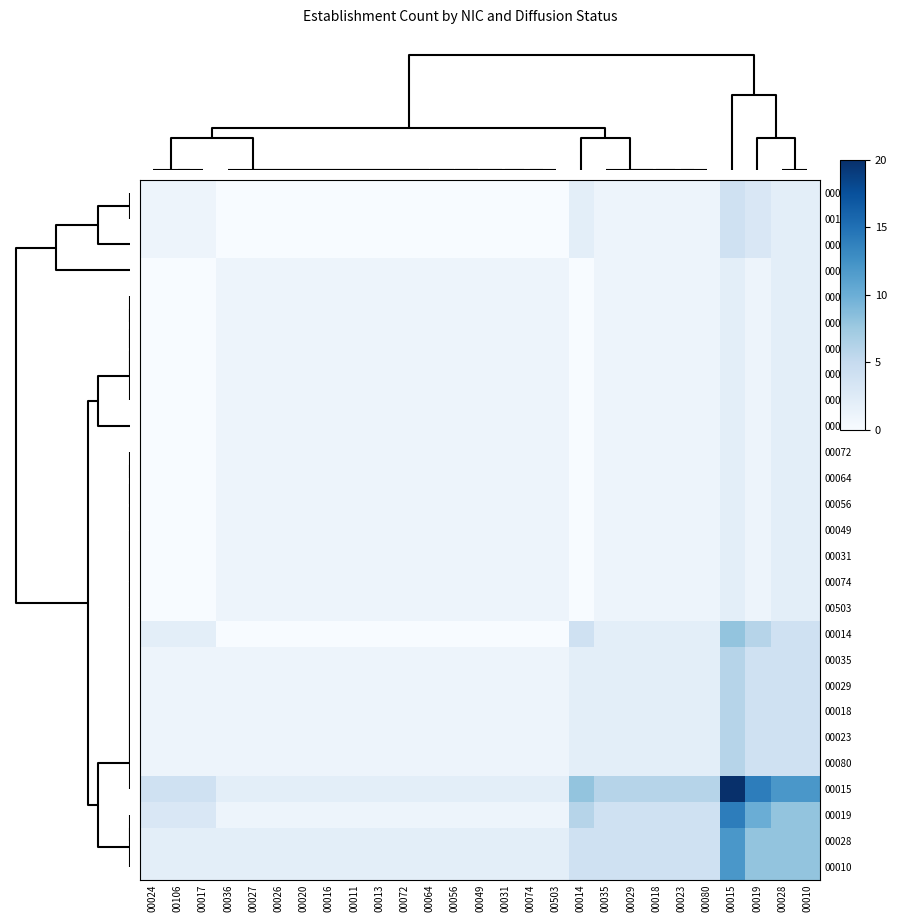

How many data points does each series have?

27